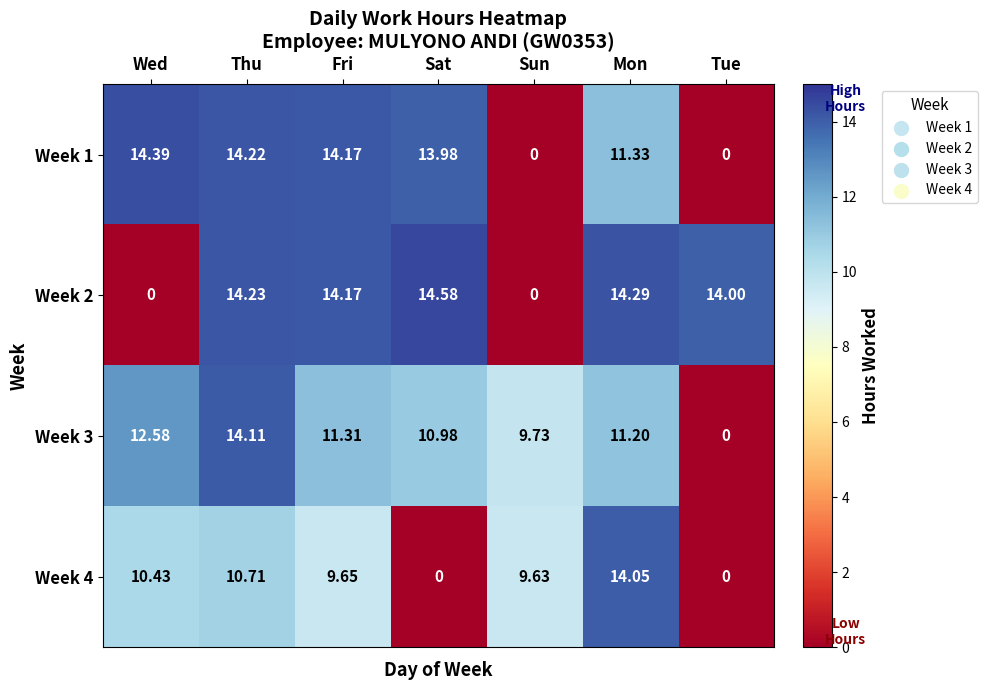

Which category has the highest value across all series?

Sat